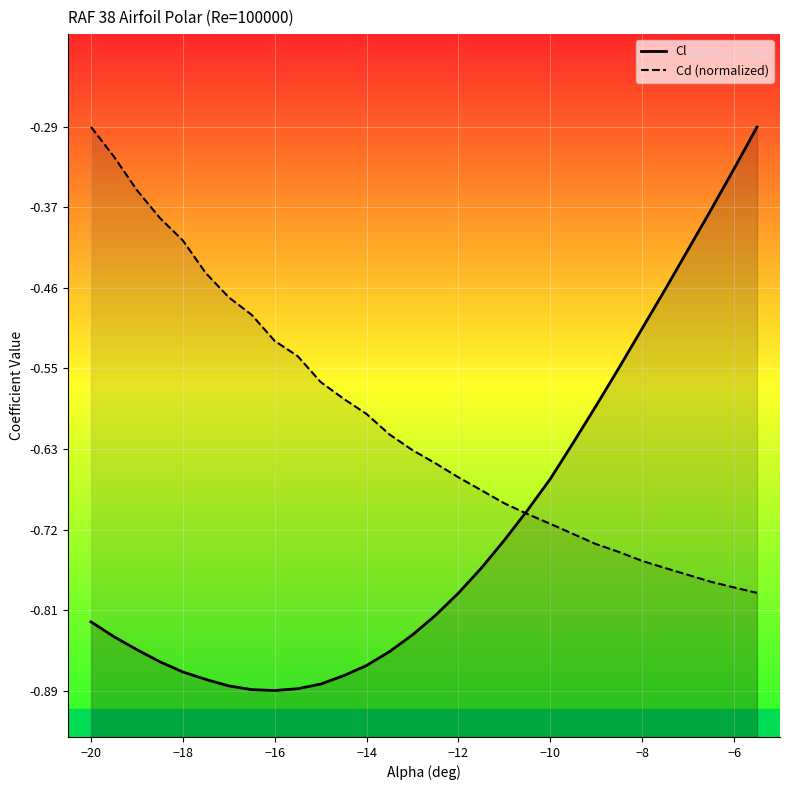

What value does the Cl series have at −18?

-0.9